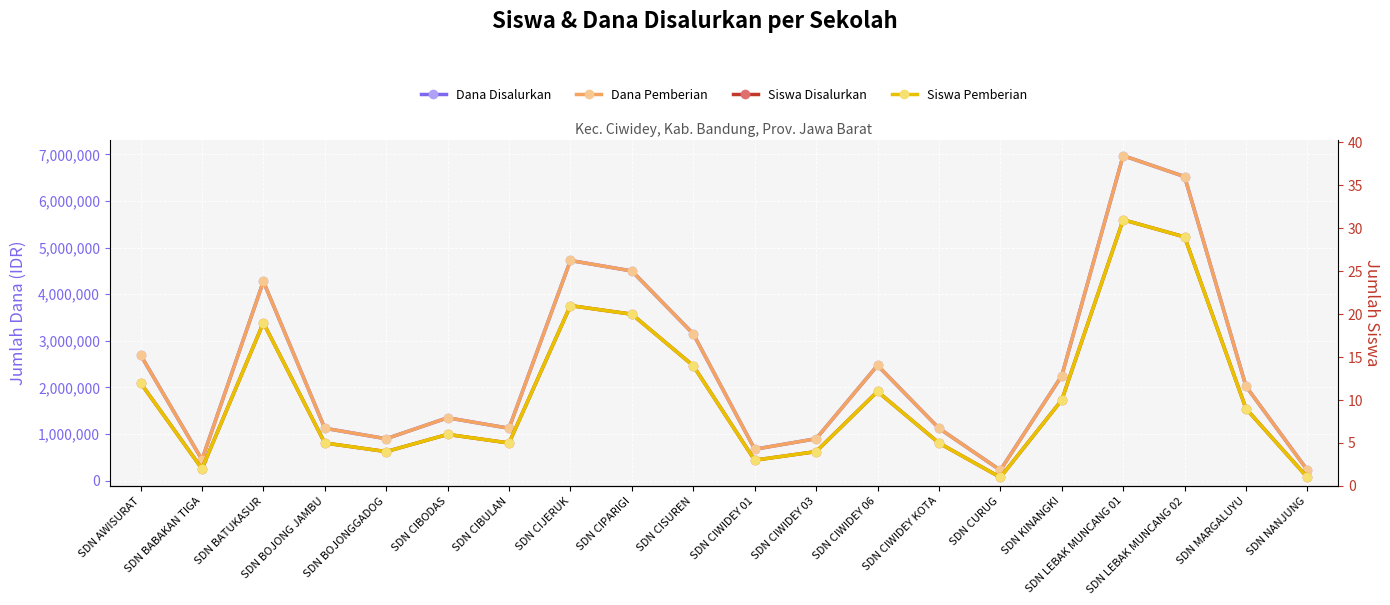

What are all the series names shown in the legend?

Dana Disalurkan, Dana Pemberian, Siswa Disalurkan, Siswa Pemberian